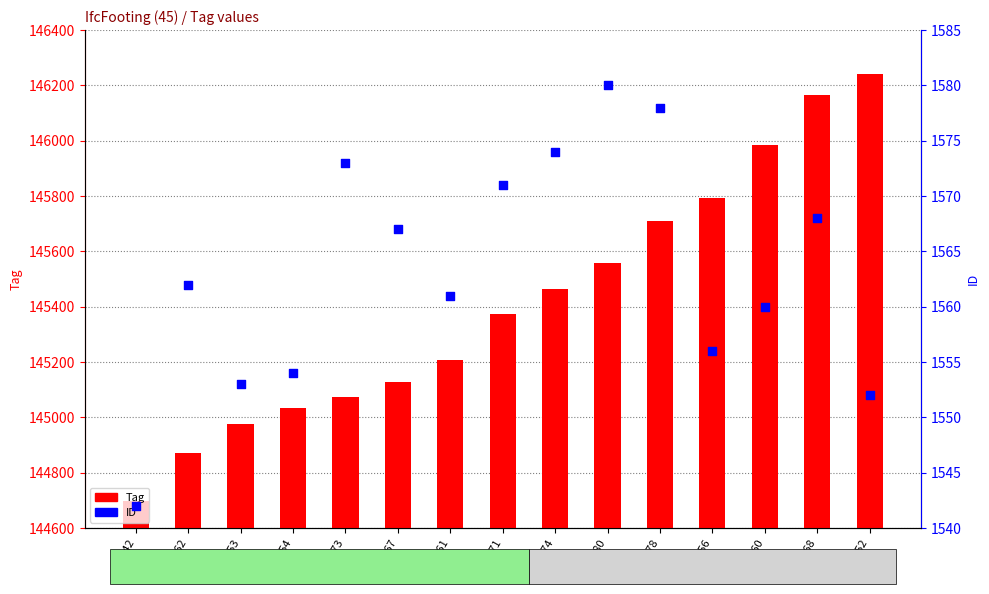

Which series has the largest total across all categories?

Tag